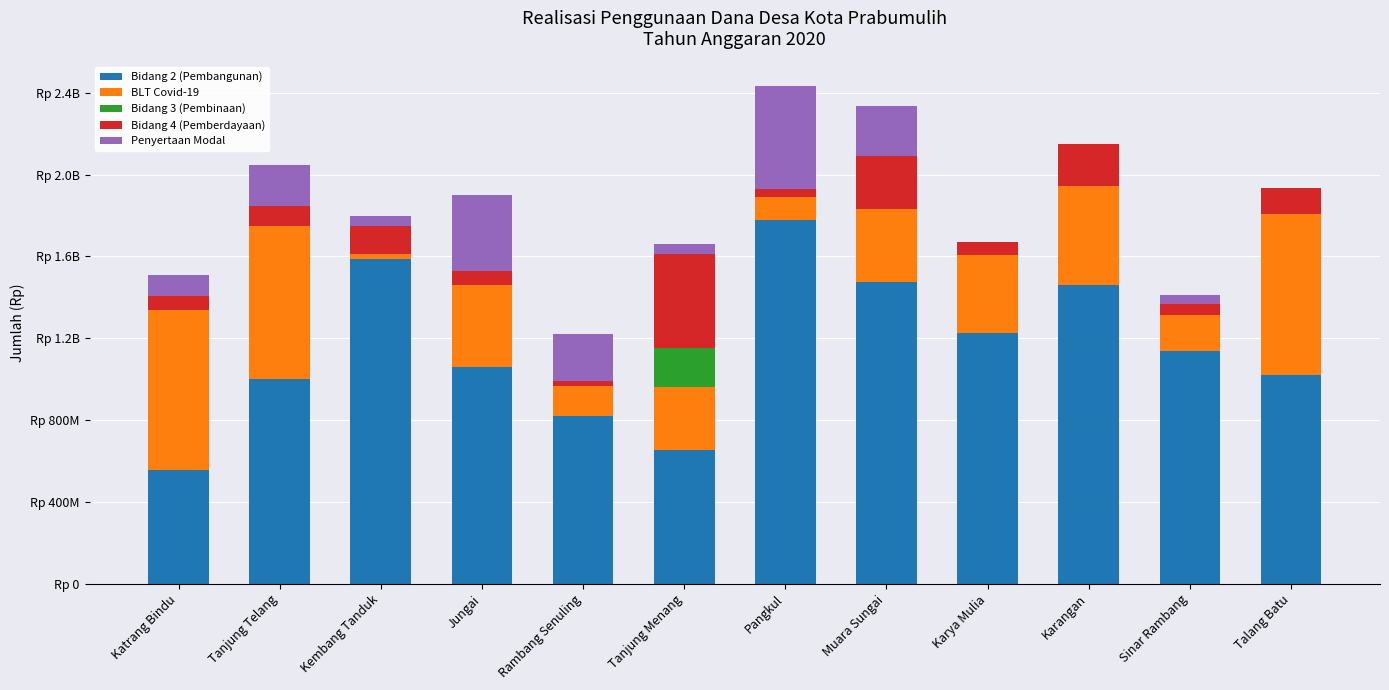

What is the total value across all series at Talang Batu?

1936186325